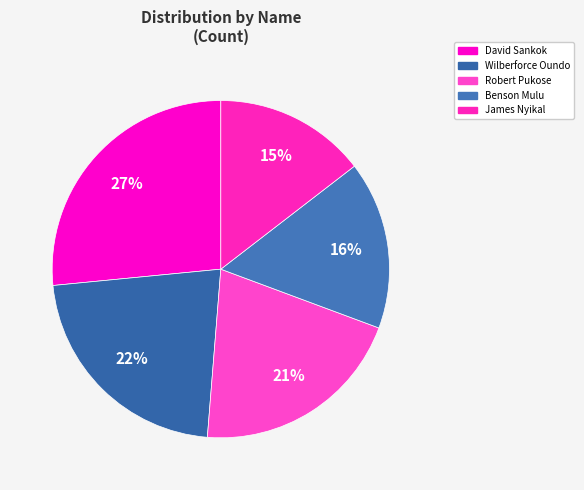

Is there a majority slice in this chart?

No